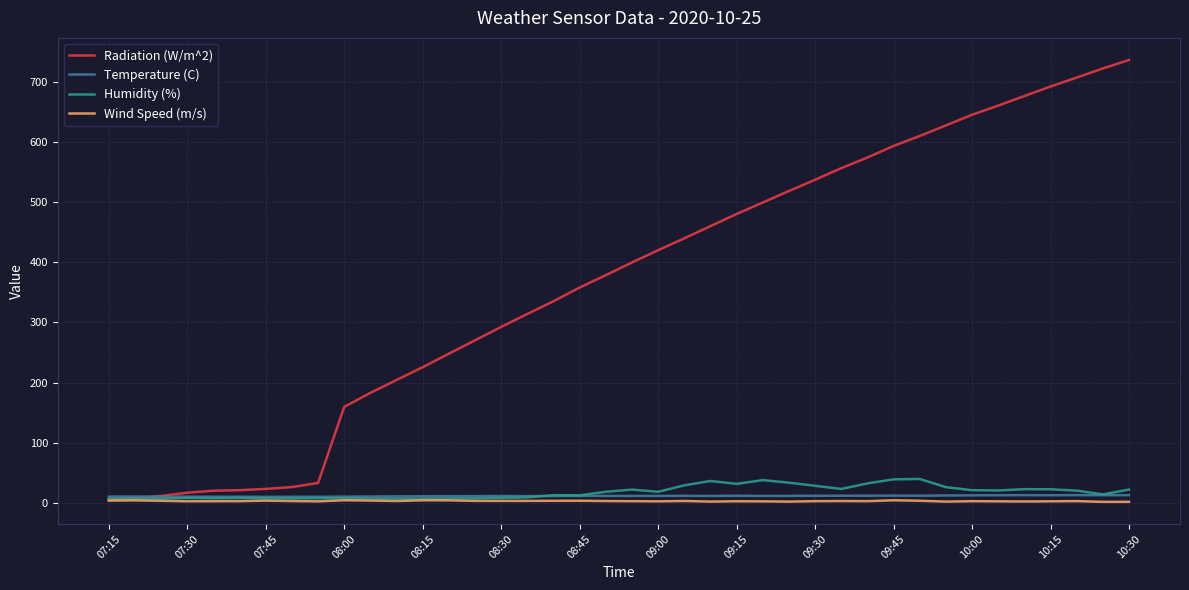

Which series has the largest total across all categories?

Radiation (W/m^2)